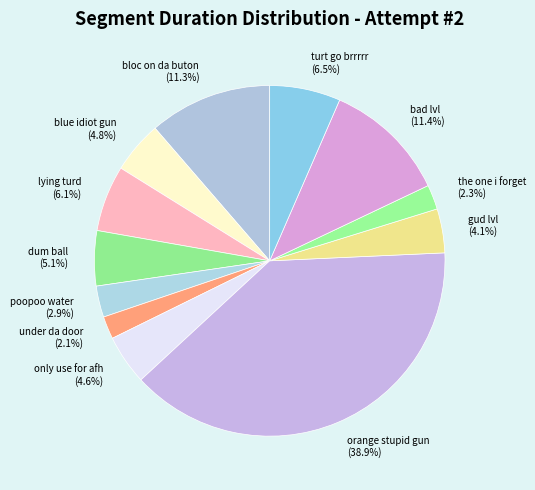

Between orange stupid gun and dum ball, which is larger?

orange stupid gun